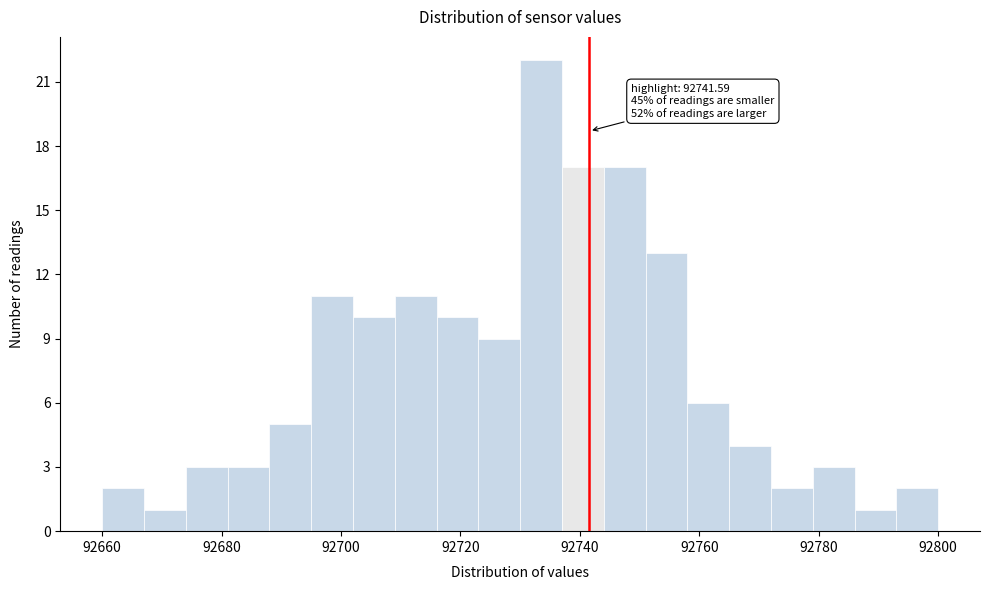

Around what value on the x-axis is the tallest bar? Give the approximate position of its centre, as read against the axis.

92734